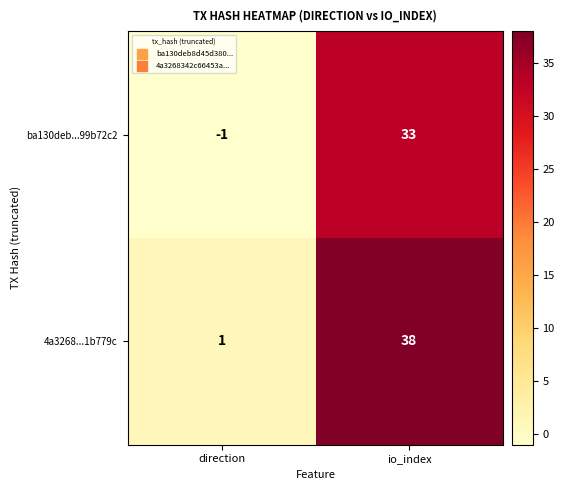

Reading left to right, list all the values displayed in this chart.

ba130deb...99b72c2: -1	33
4a3268...1b779c: 1	38